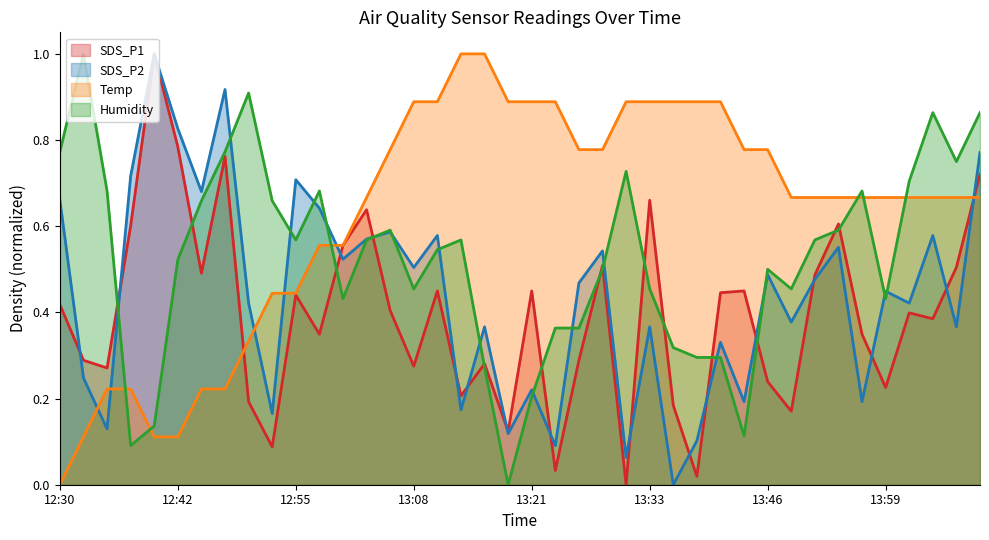

What is the difference between the maximum and second lowest values in the SDS_P1 series?

1.0